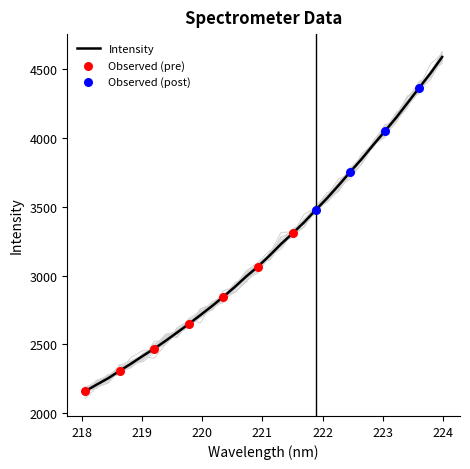

What is the highest value of the Intensity series?

4588.2